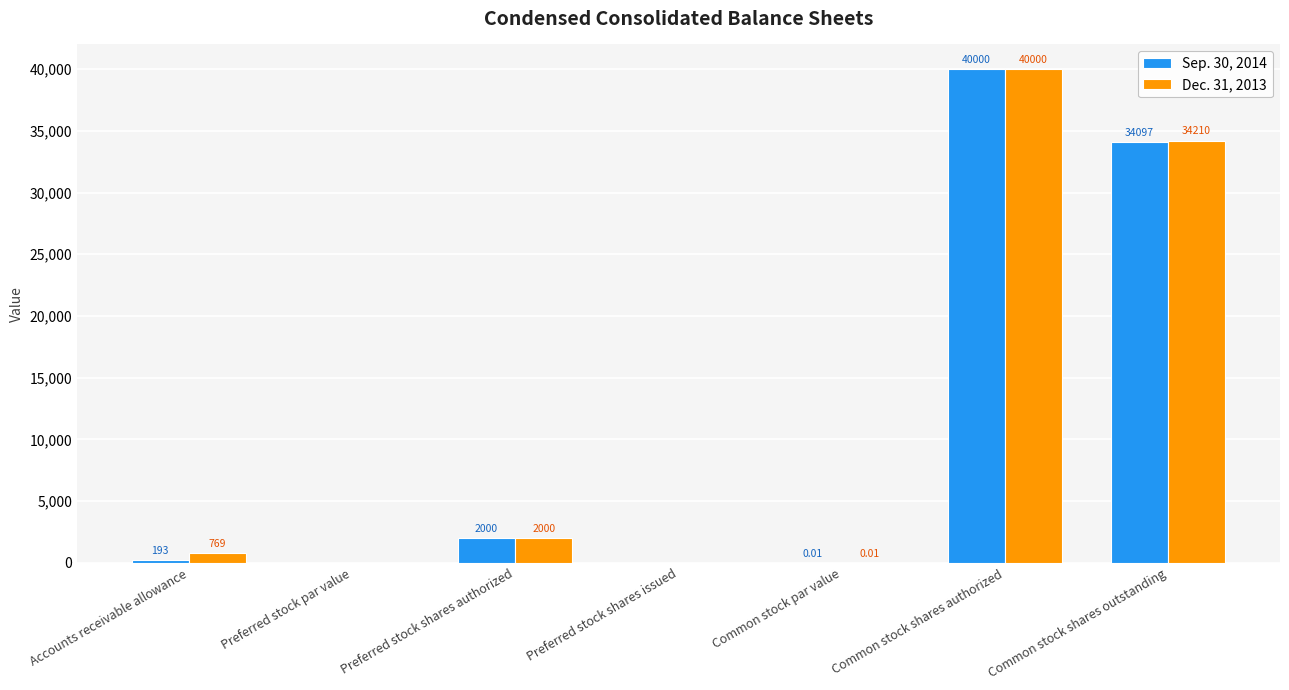

How many data points does each series have?

7